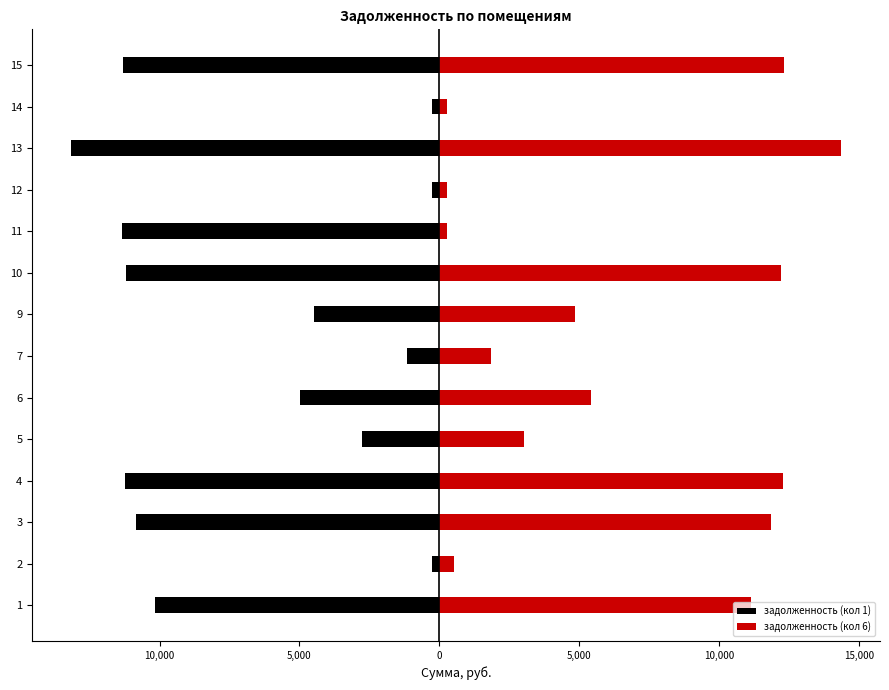

Rank the series by their maximum value, from highest to lowest.

задолженность (кол 6), задолженность (кол 1)